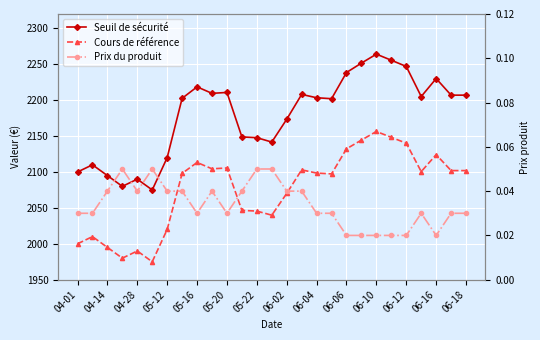

What is the difference between the maximum and minimum values in the Cours de référence series?

181.4